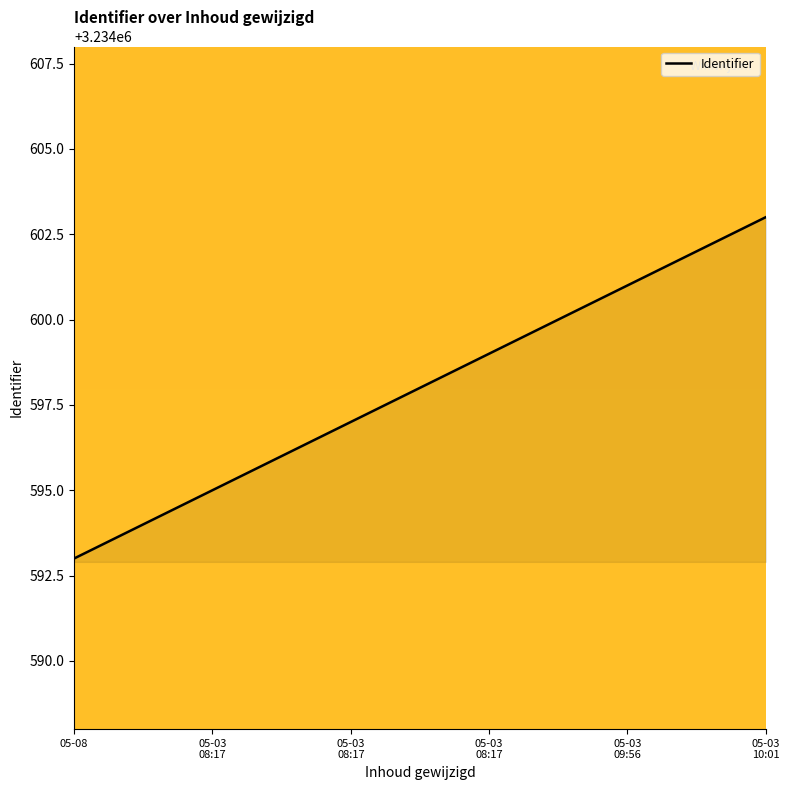

How many lines are shown in the chart?

1